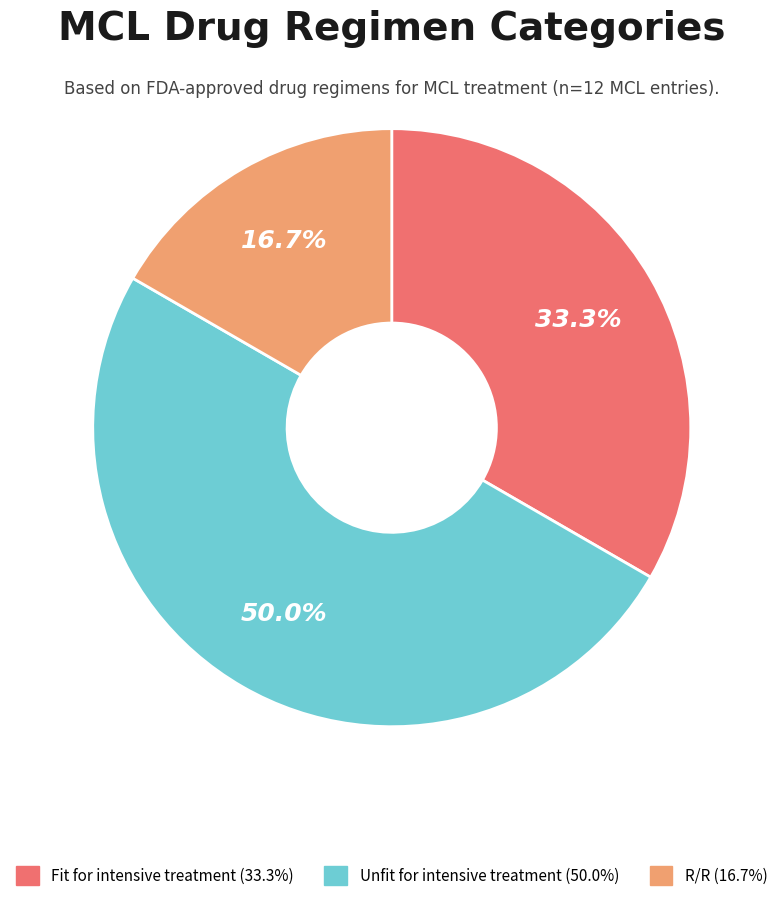

Count the number of slices in the pie.

3